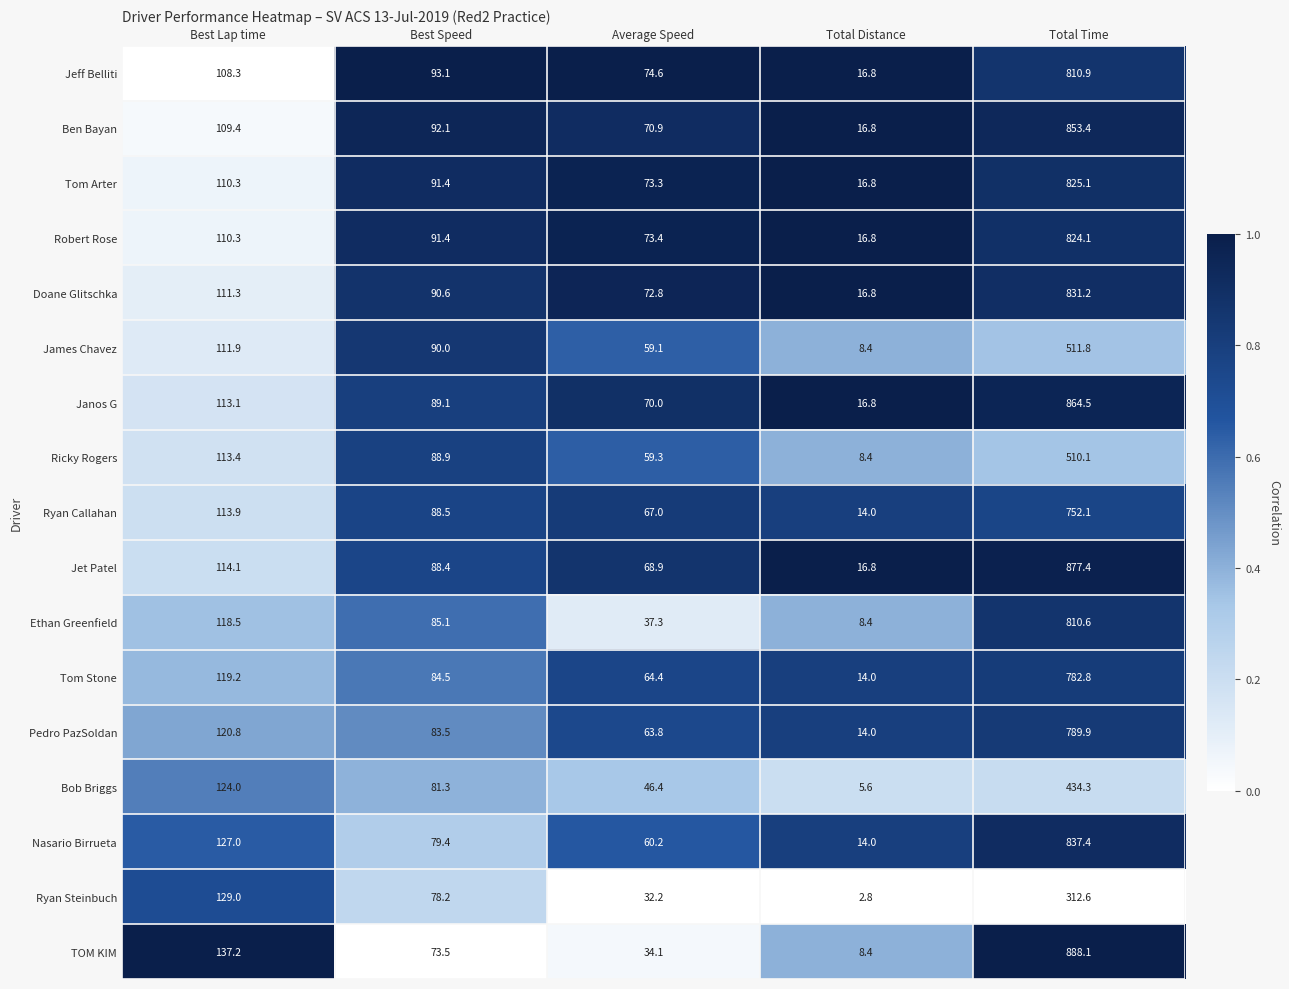

Is it true that Doane Glitschka equals 409.5 at Total Time?

False